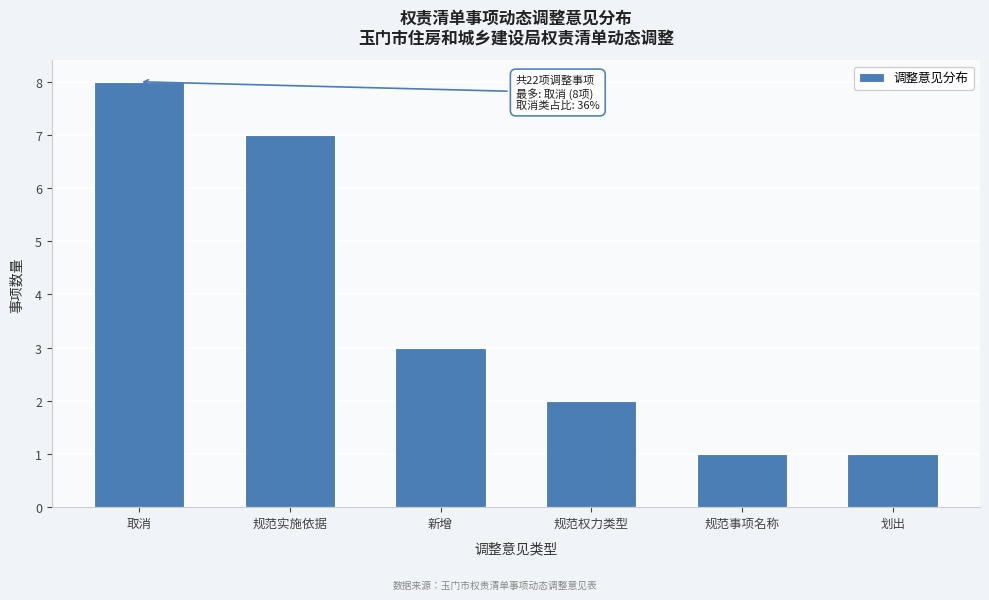

Reading left to right, list all the values displayed in this chart.

取消=8	规范实施依据=7	新增=3	规范权力类型=2	规范事项名称=1	划出=1